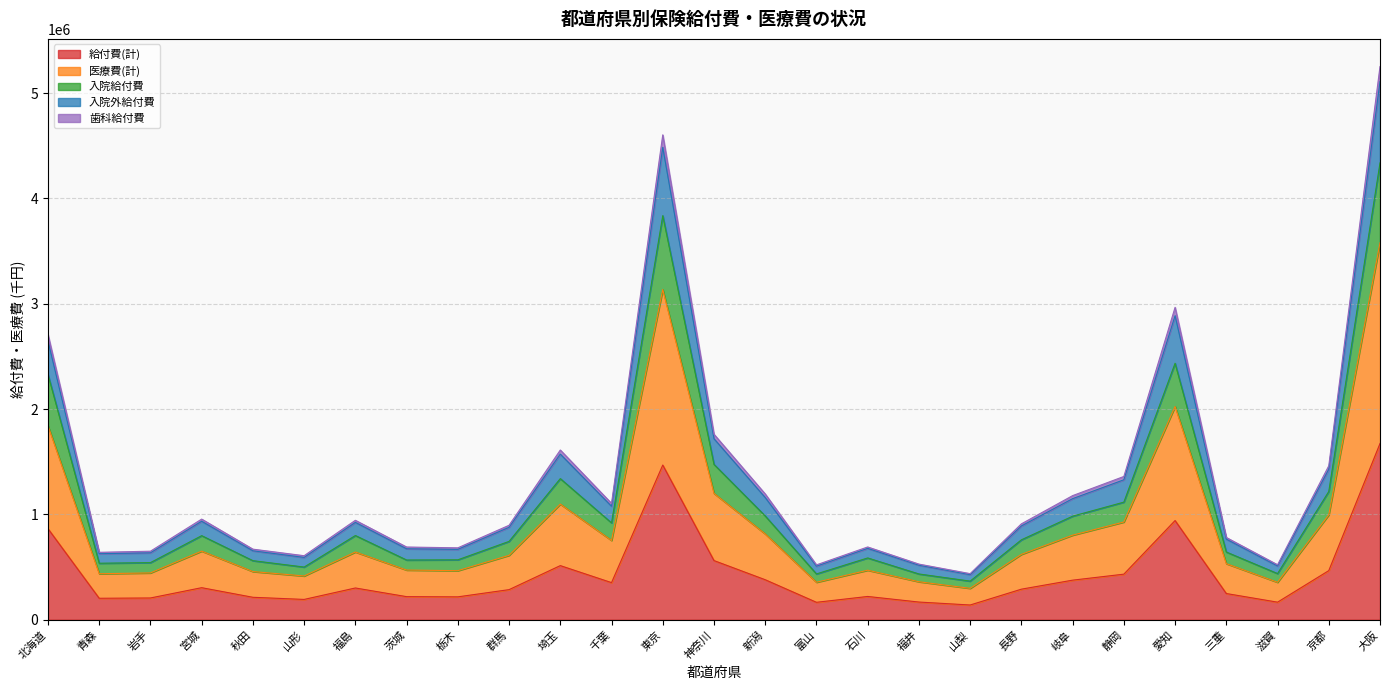

What is the sum of all 給付費(計) values?

11568079.0